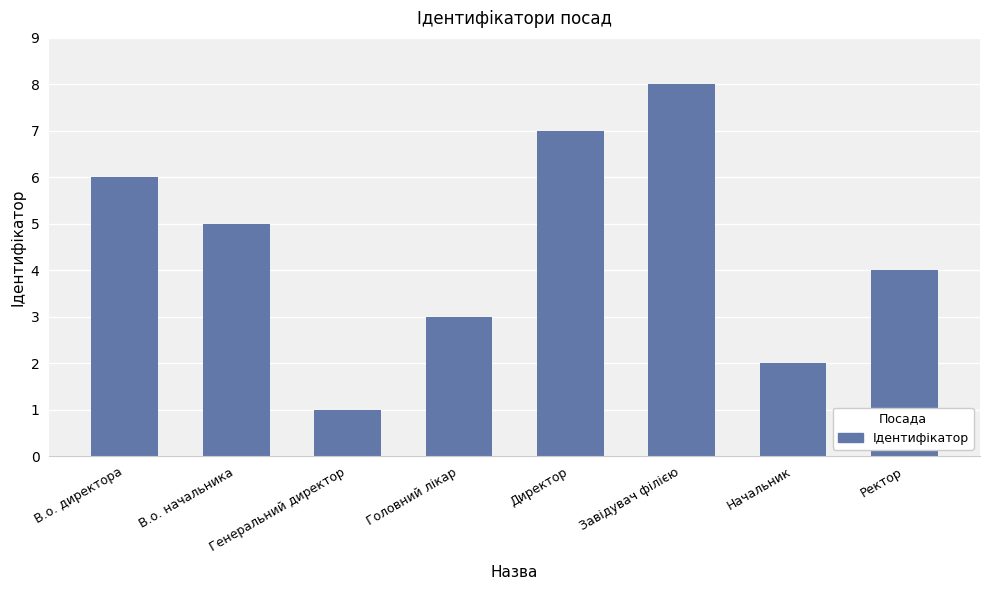

What is the sum of all values?

36